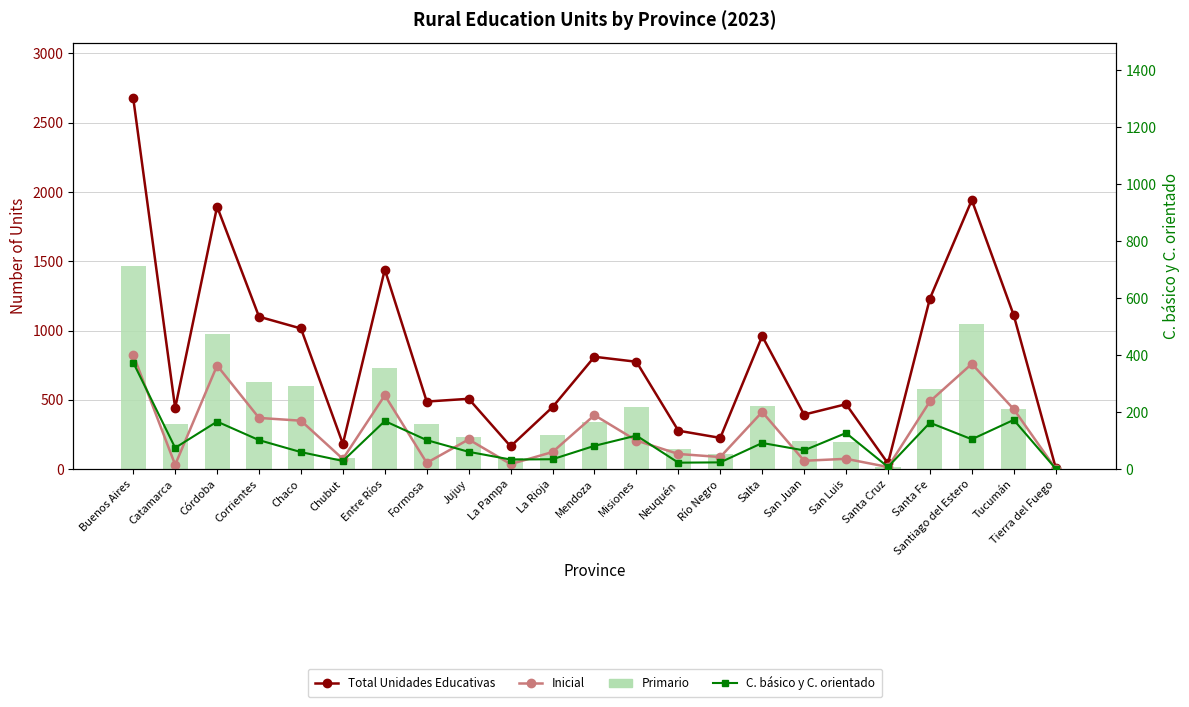

Where does the Primario series first go above 329?

Buenos Aires